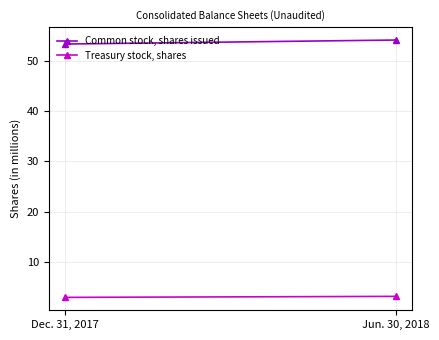

List the series in order of their peak value, highest first.

Common stock, shares issued, Treasury stock, shares